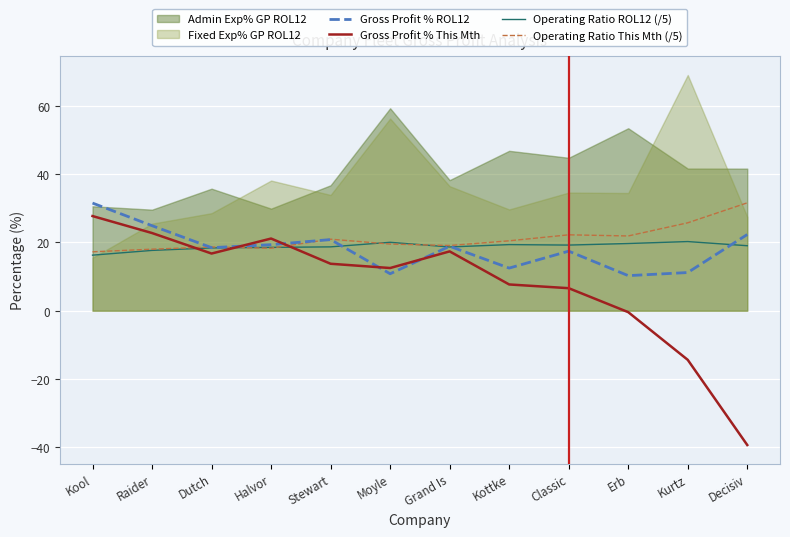

What is the label of the 7th point from the left?

Grand Is